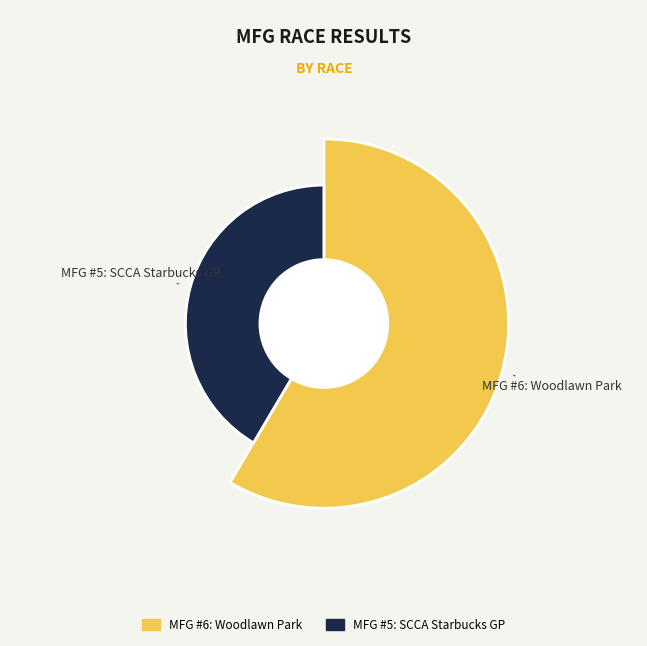

What percentage is the MFG #5: SCCA Starbucks GP slice, to the nearest percent?

42%